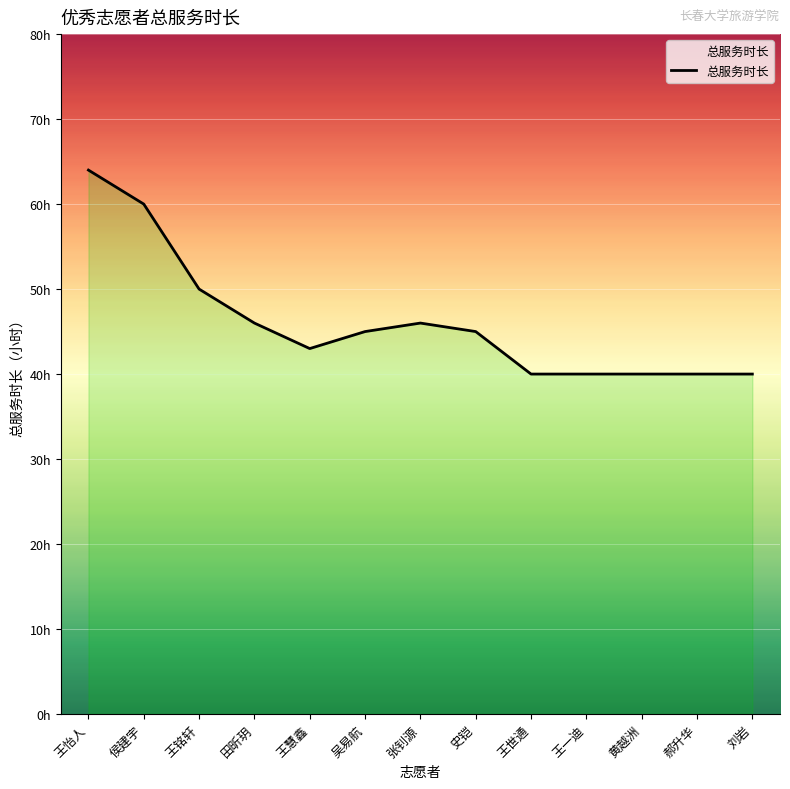

What position from the right is 王慧鑫?

9